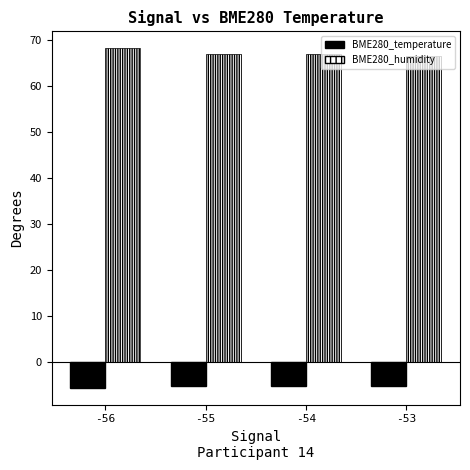

True or false: BME280_humidity has a value of 91.0 at -55.

False